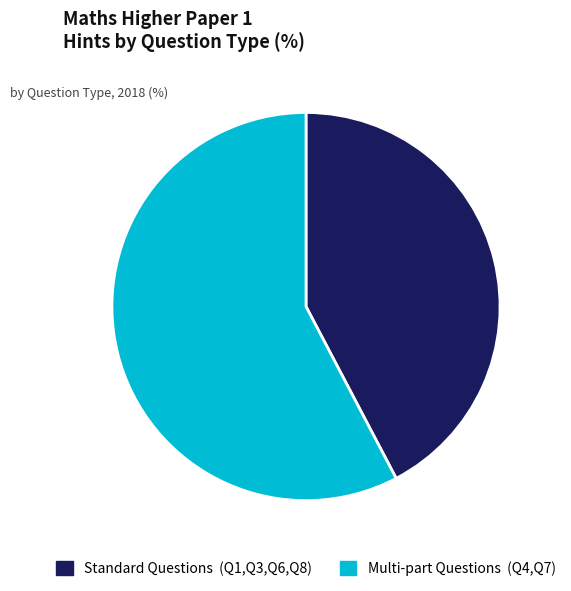

Is there any slice that represents more than half of the pie?

Yes